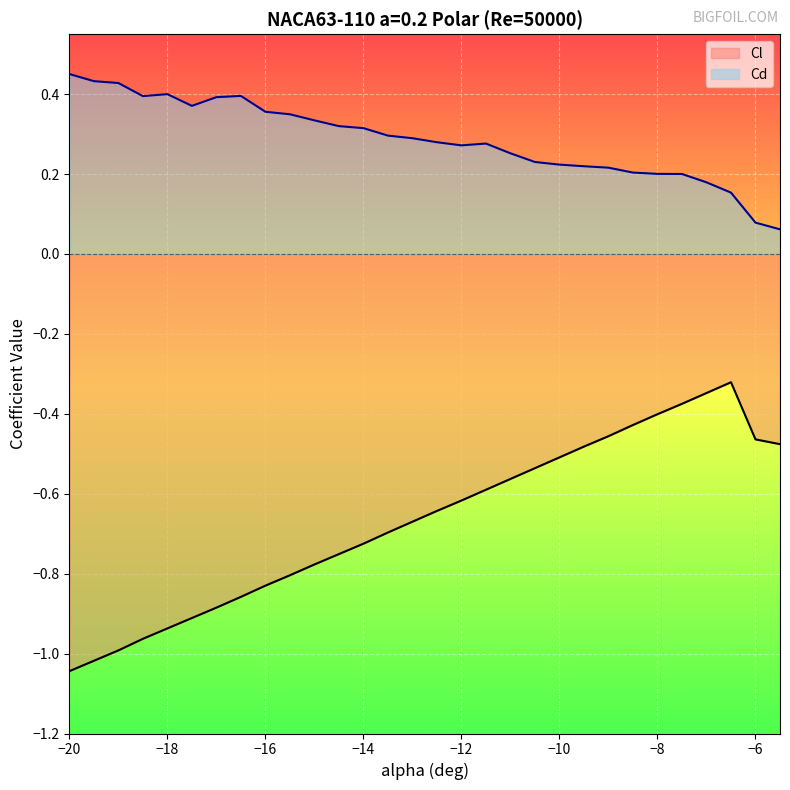

Where is Cd nearest to the value 0?

-5.5